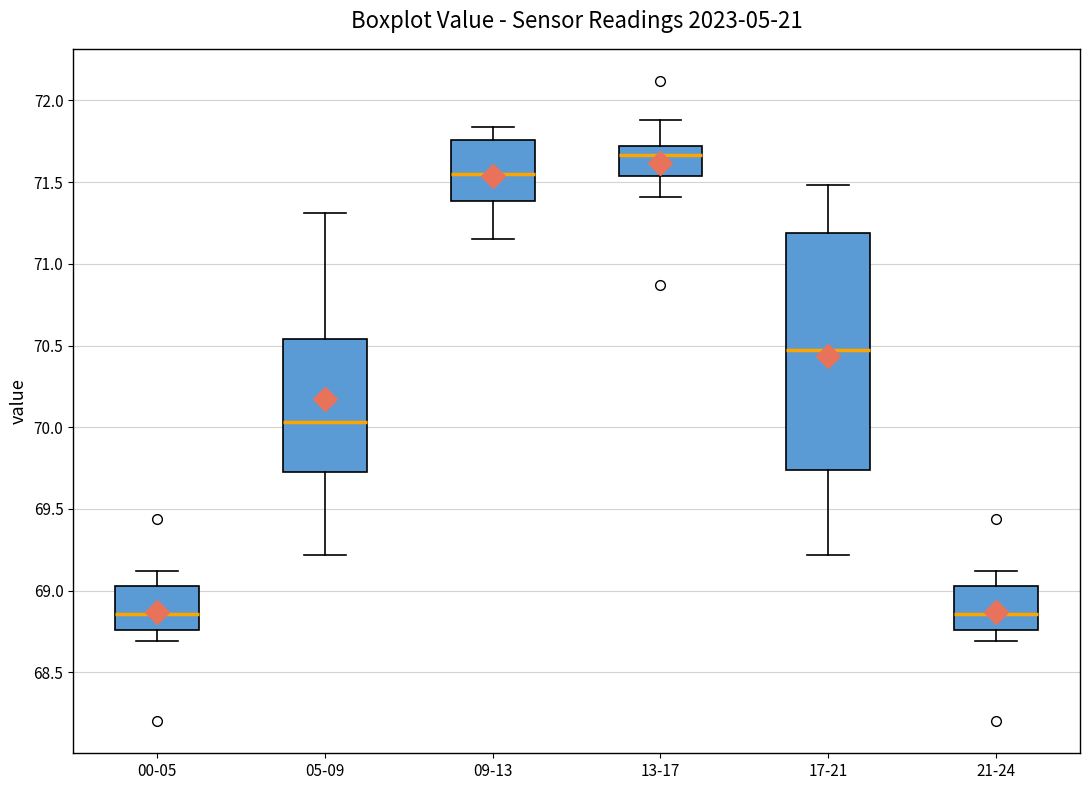

Where does the upper whisker of the box for 13-17 end on the y-axis? The values are not printed on the chart, so give them approximately, as read against the axis.

71.90